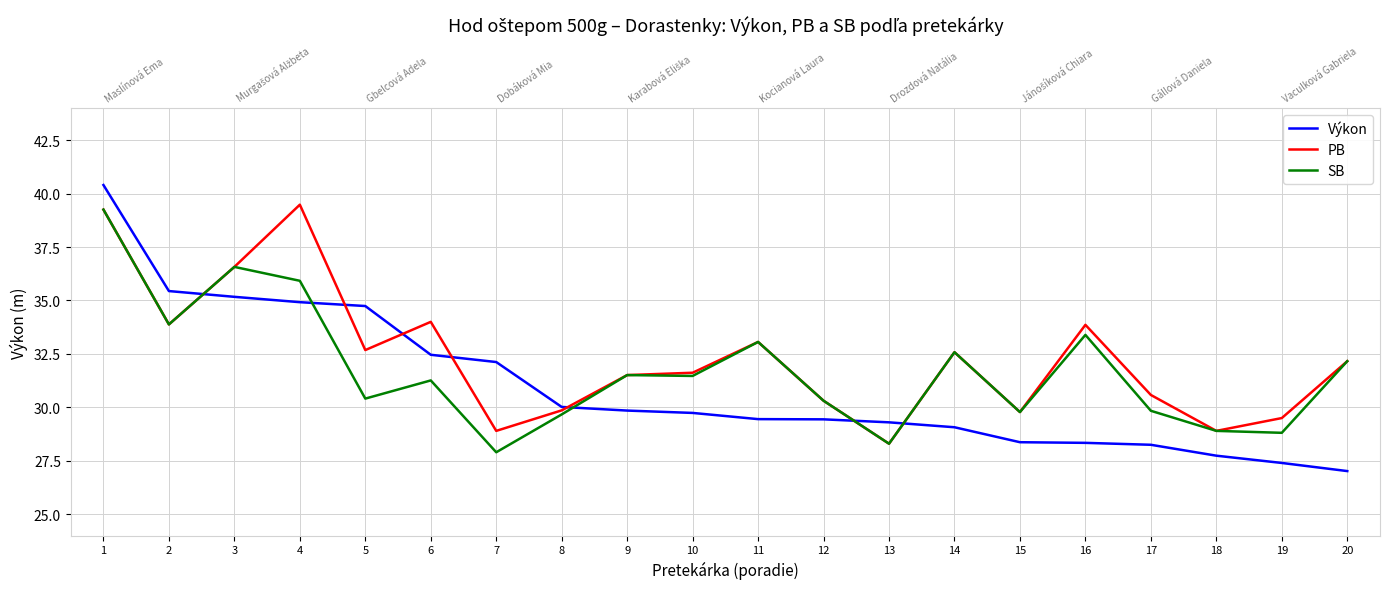

At which category is the sum across all series the highest?

1